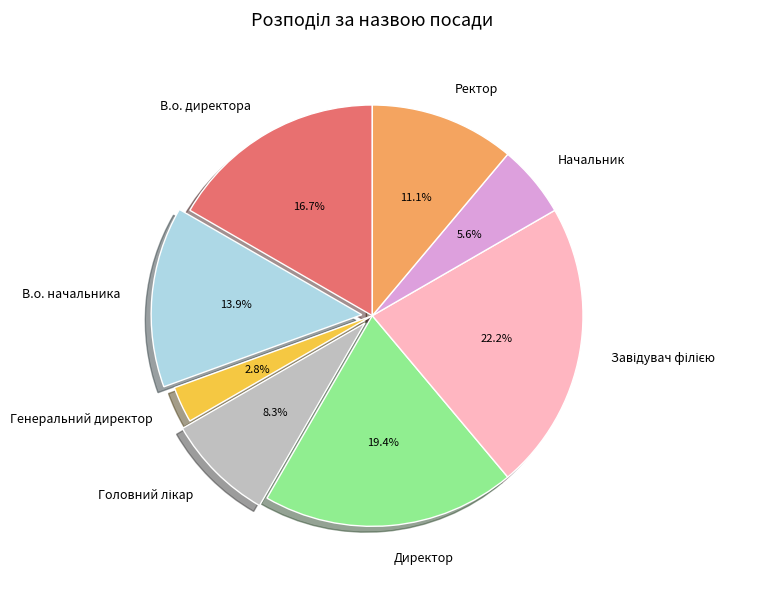

How many segments does this pie chart have?

8